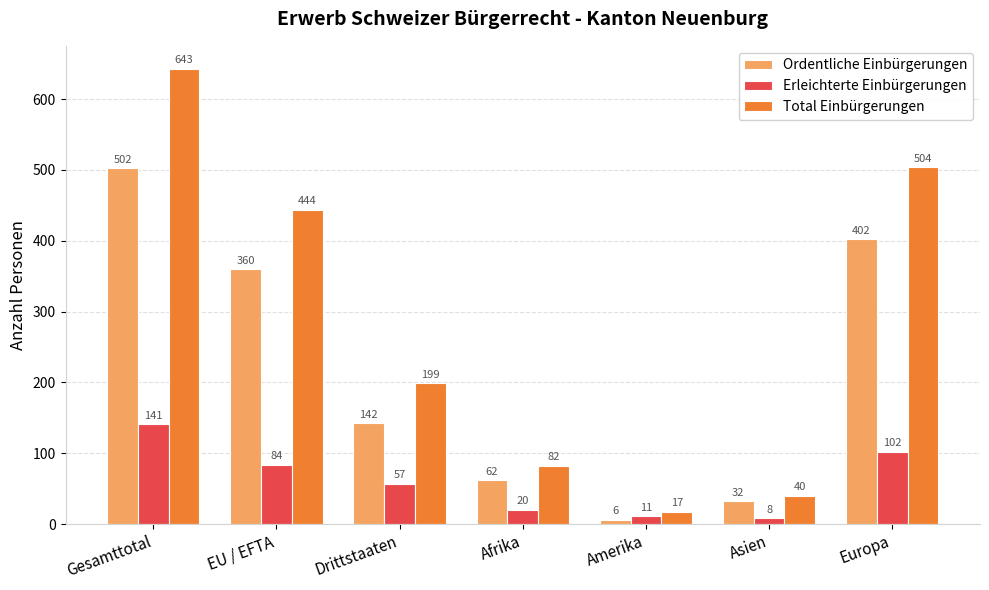

What is the spread (max minus min) of values at EU / EFTA?

360